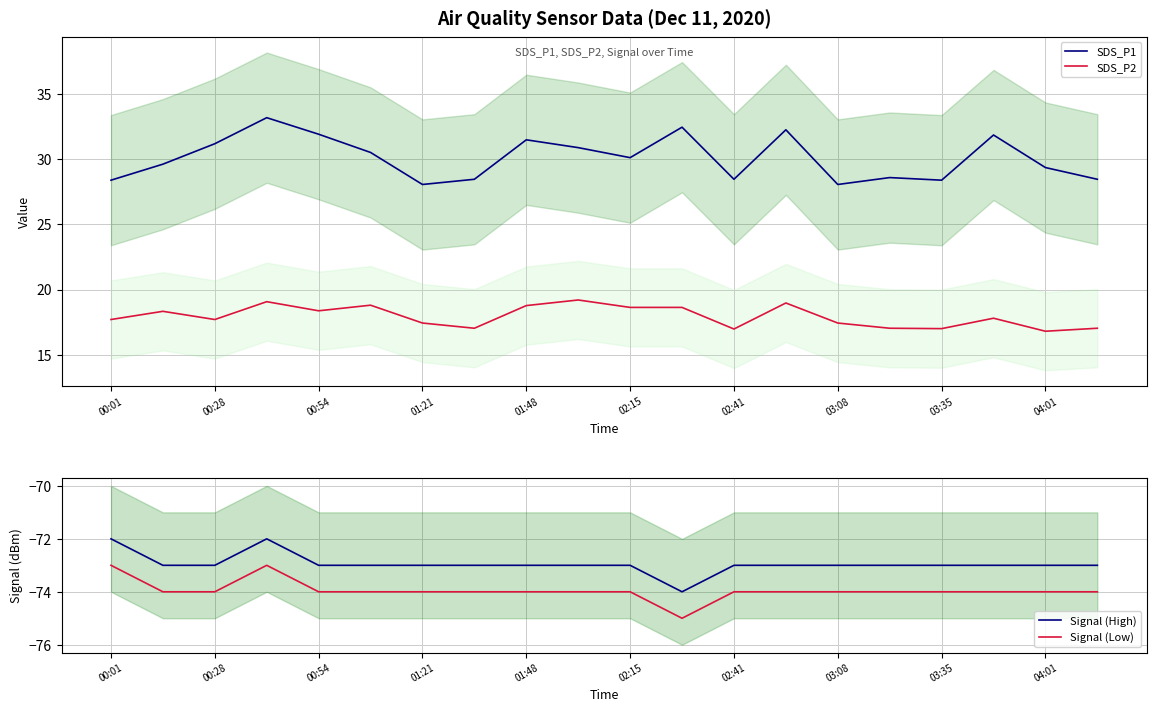

Reading left to right, list all the values displayed in this chart.

SDS_P1: 28.4	29.6	31.2	33.2	31.9	30.5	28.1	28.5	31.5	30.9	30.1	32.5	28.5	32.3	28.1	28.6	28.4	31.9	29.4	28.5
SDS_P2: 17.7	18.3	17.7	19.1	18.4	18.8	17.4	17.0	18.8	19.2	18.6	18.6	17.0	19.0	17.4	17.0	17.0	17.8	16.8	17.0
Signal (High): -72.0	-73.0	-73.0	-72.0	-73.0	-73.0	-73.0	-73.0	-73.0	-73.0	-73.0	-74.0	-73.0	-73.0	-73.0	-73.0	-73.0	-73.0	-73.0	-73.0
Signal (Low): -73.0	-74.0	-74.0	-73.0	-74.0	-74.0	-74.0	-74.0	-74.0	-74.0	-74.0	-75.0	-74.0	-74.0	-74.0	-74.0	-74.0	-74.0	-74.0	-74.0